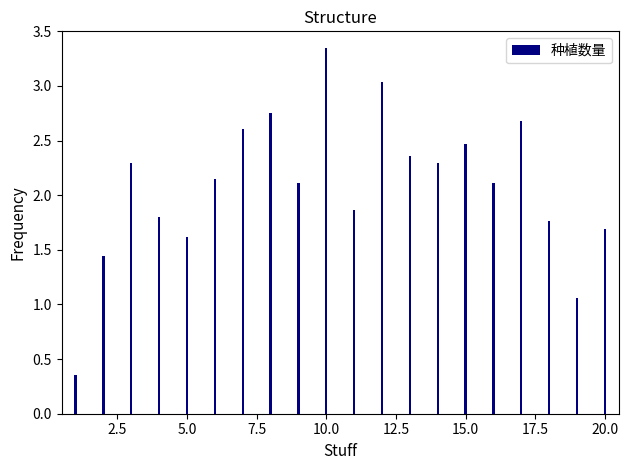

What is the value of the 14th bar from the left?

2.3